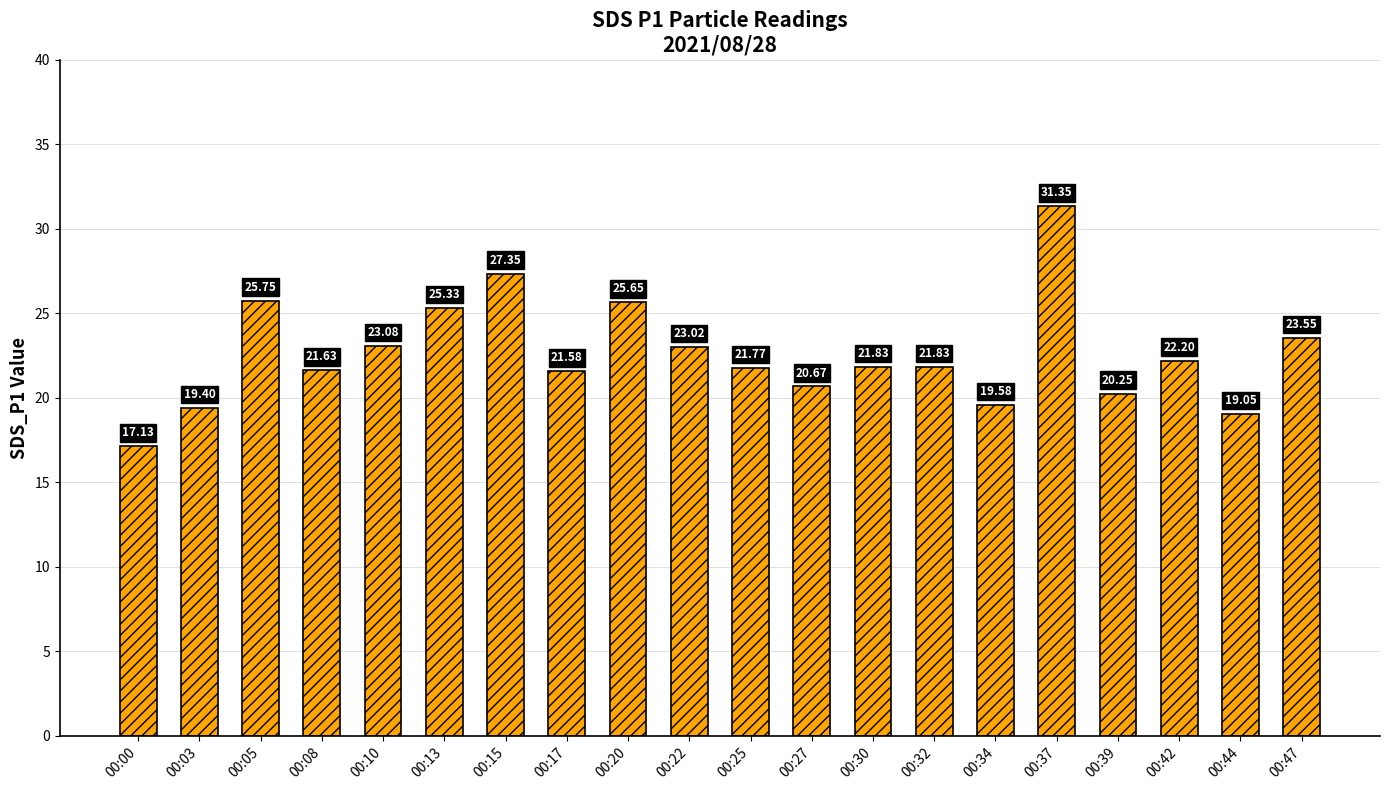

Count the number of values greater than 21.

14